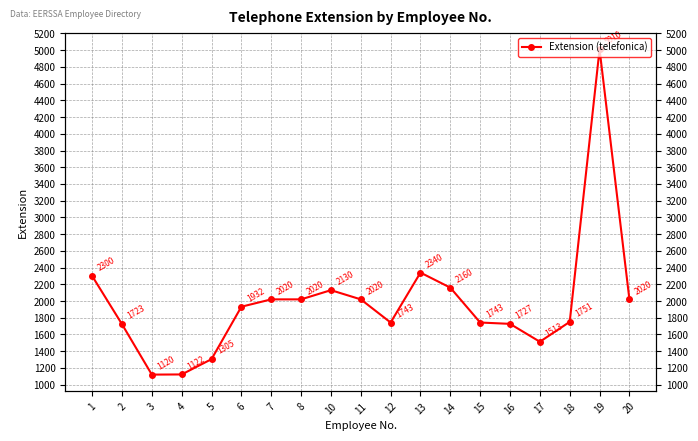

How many data points are less than 1932?

9